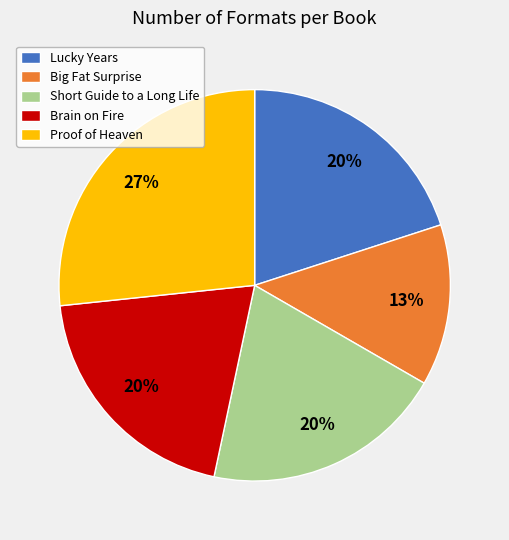

Does any single category account for the majority?

No